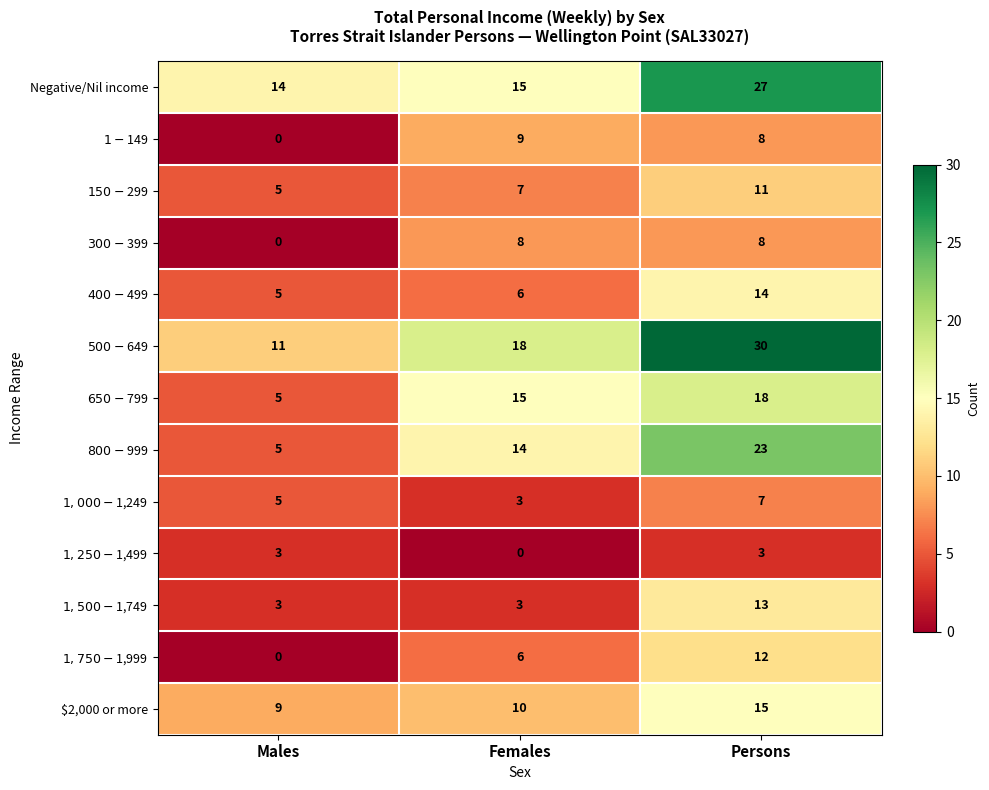

At how many categories does at least one series exceed 11?

3